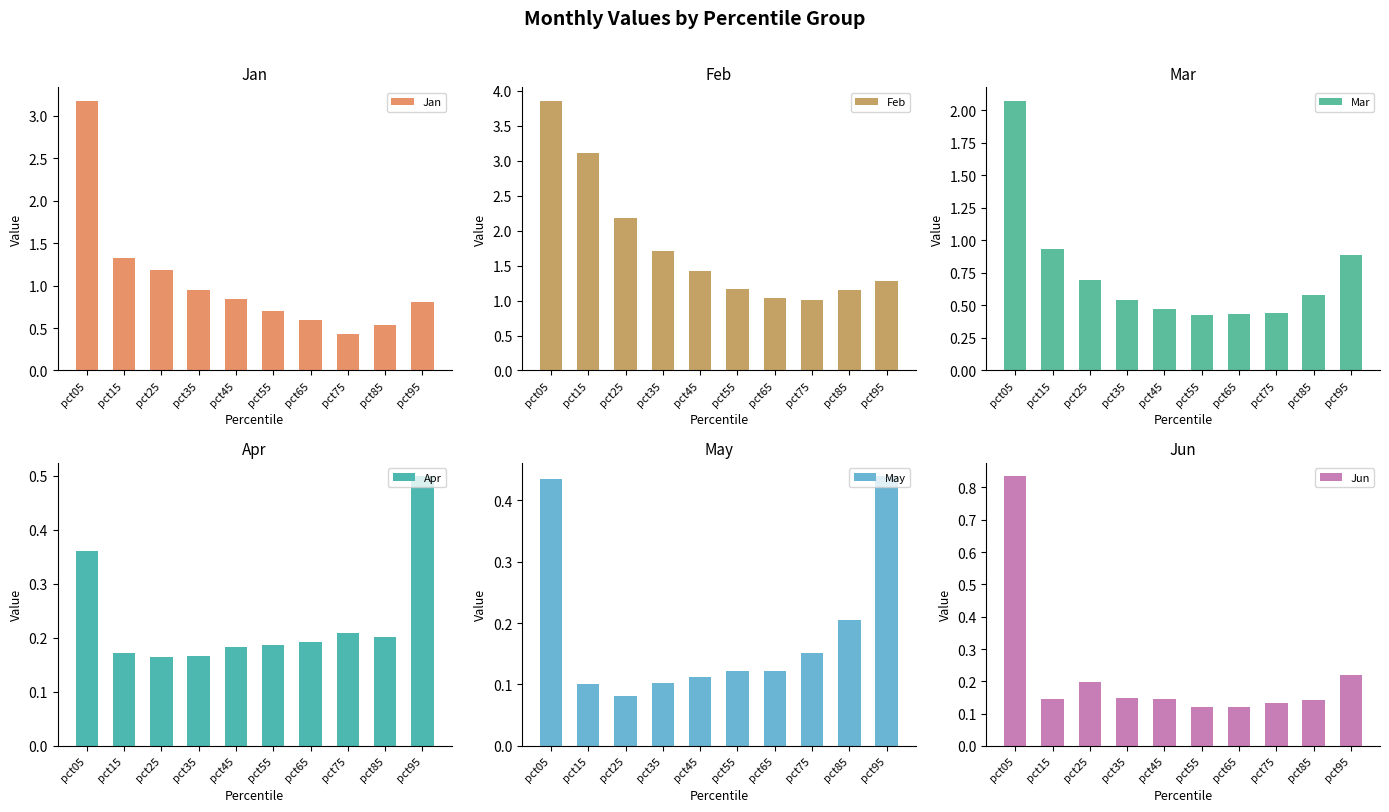

Which has a higher value, pct75 or pct35?

pct35